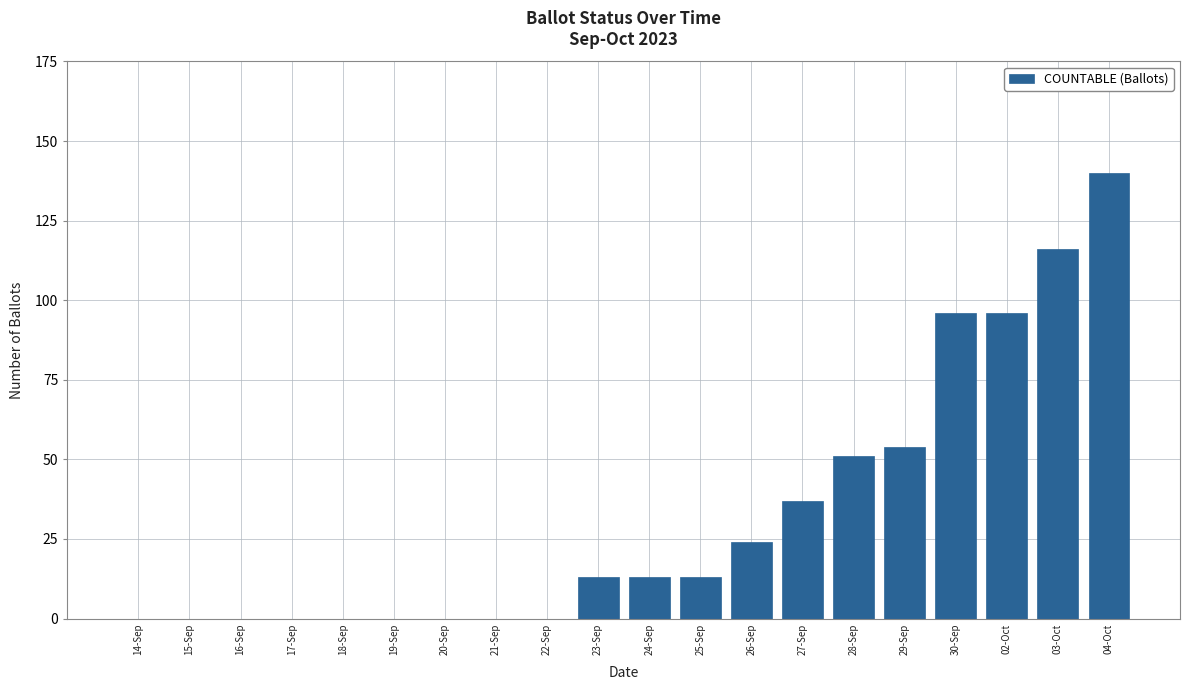

What value does the data have at 27-Sep?

37